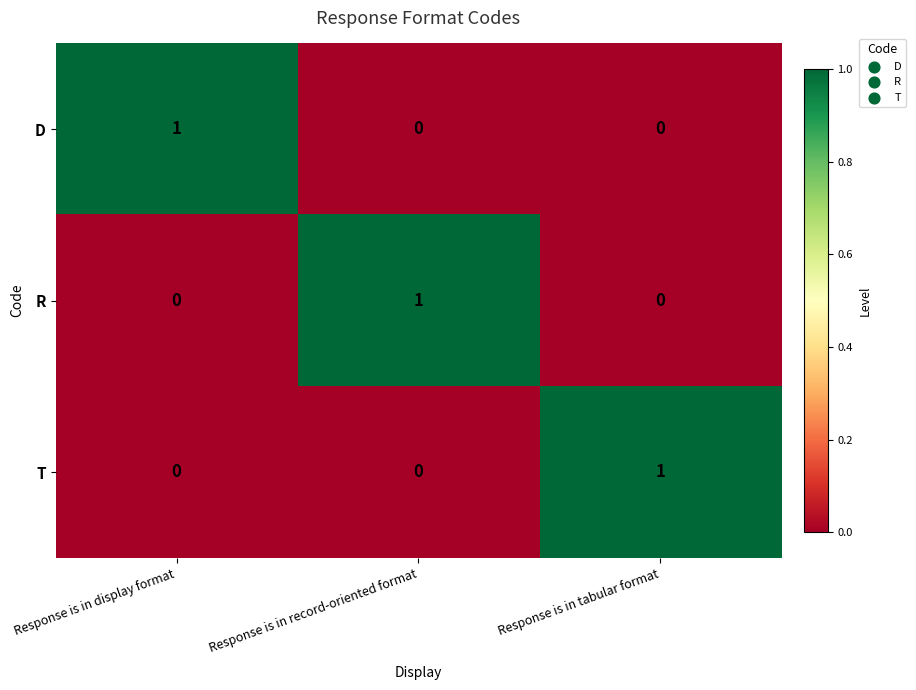

The value of D at Response is in display format is 1. True or false?

True